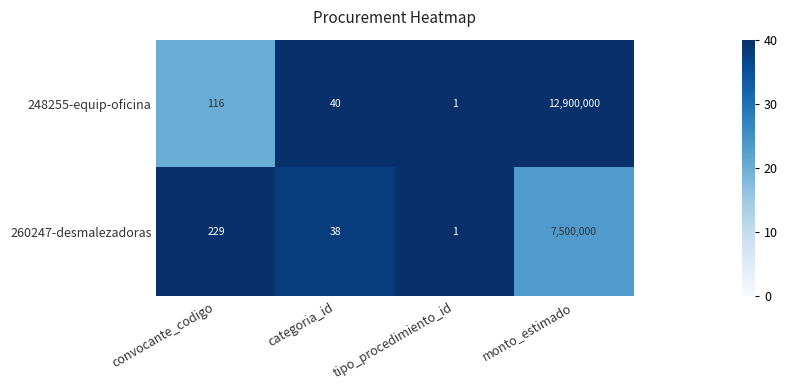

Between categoria_id and monto_estimado, which series saw the biggest shift?

248255-equip-oficina